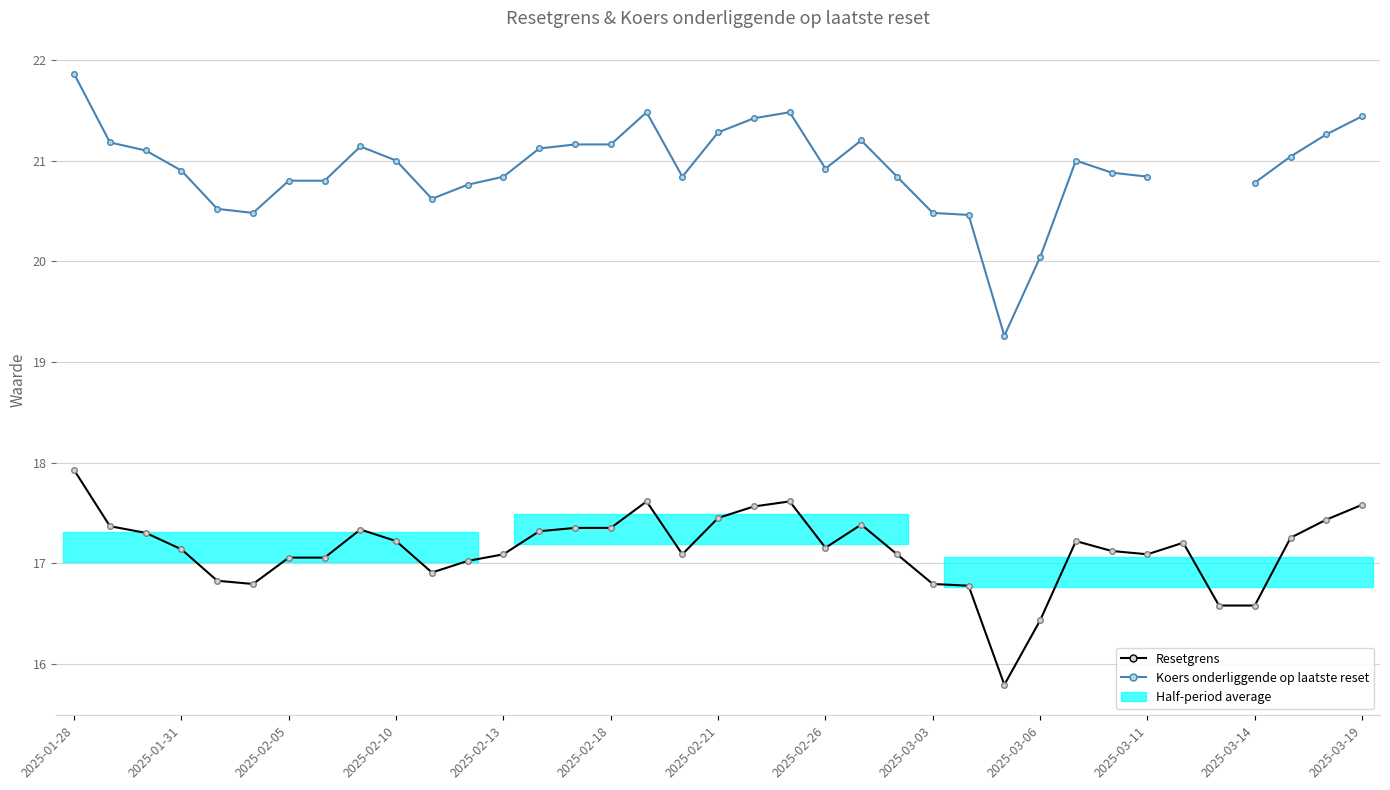

What is the minimum value for Koers onderliggende op laatste reset?

19.3